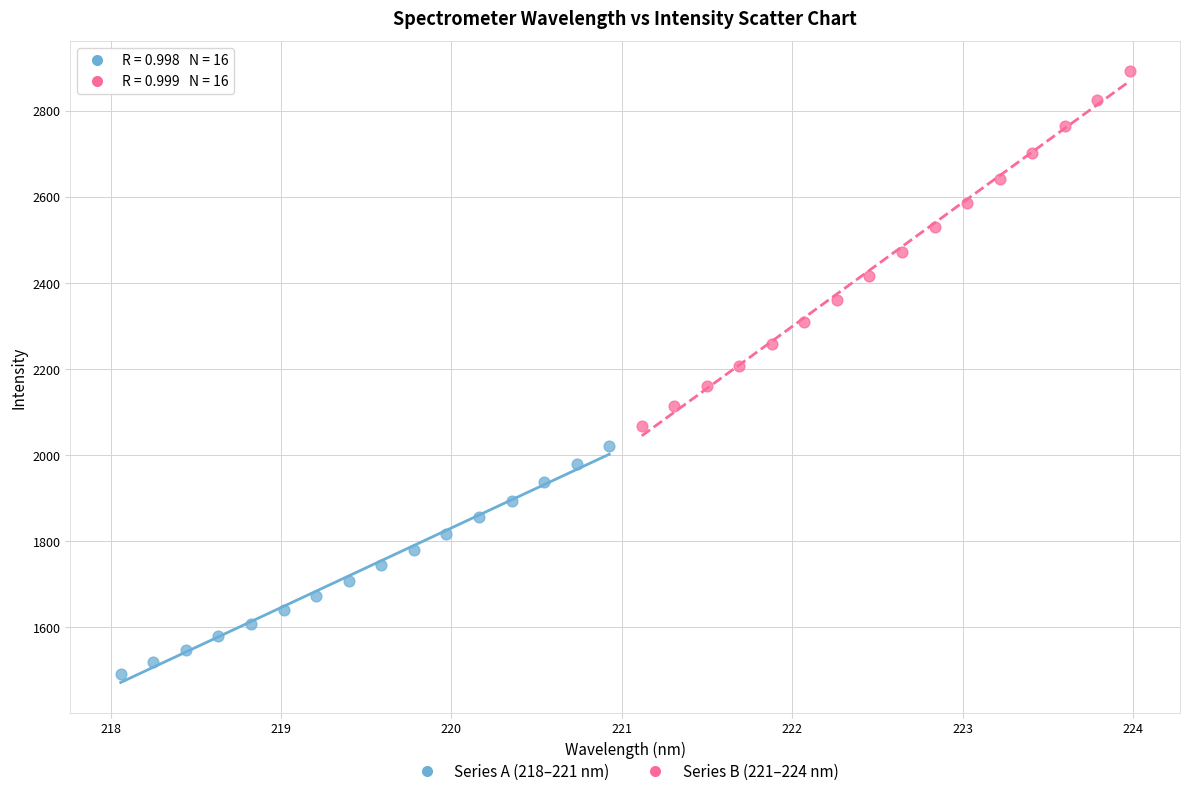

What are all the series names shown in the legend?

Series A (218–221 nm), Series B (221–224 nm)